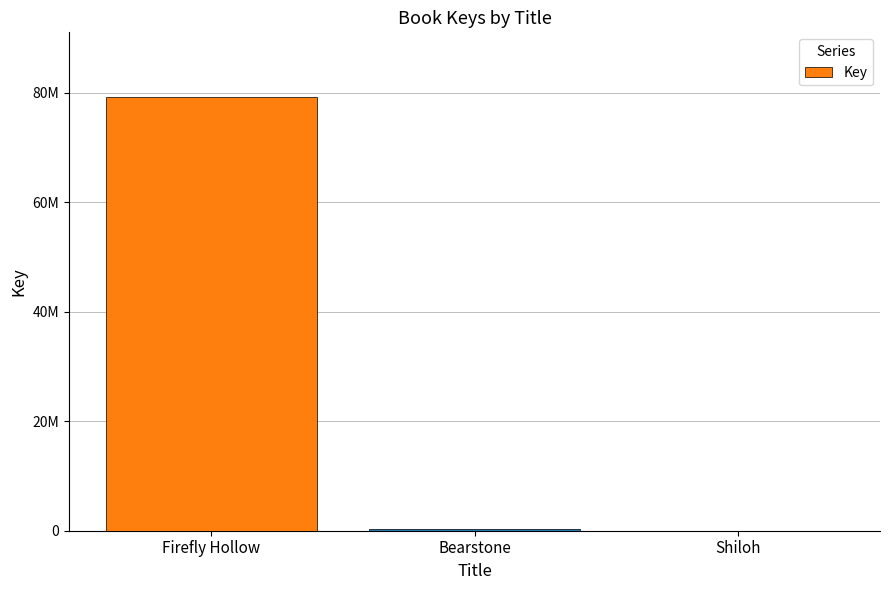

Reading left to right, what are all the values shown in this chart?

Firefly Hollow=79184628	Bearstone=331957	Shiloh=5691